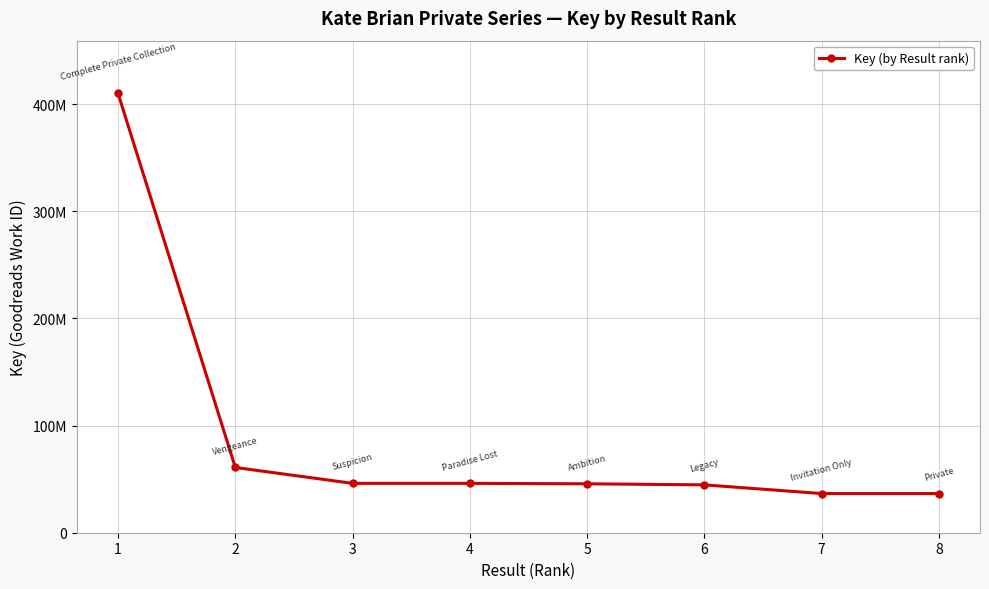

At which category does the chart reach its peak across all series?

1